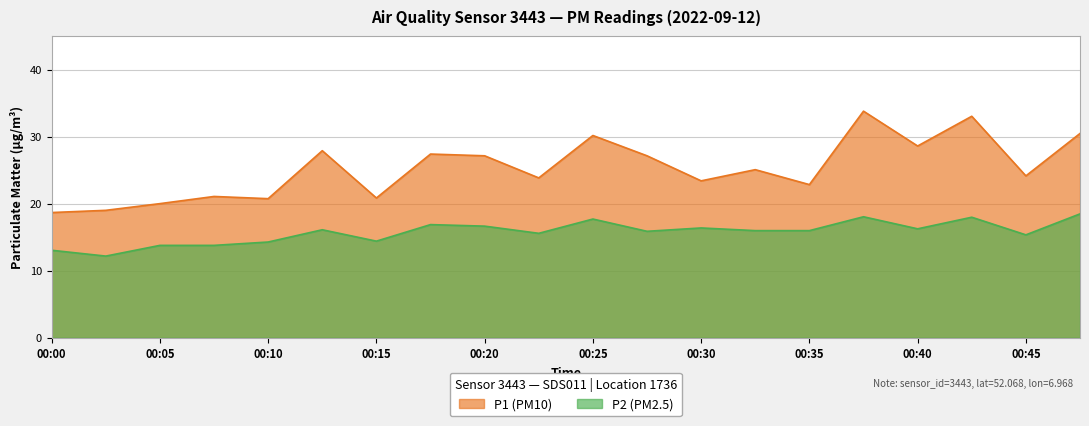

List the series in order of their peak value, highest first.

P1, P2